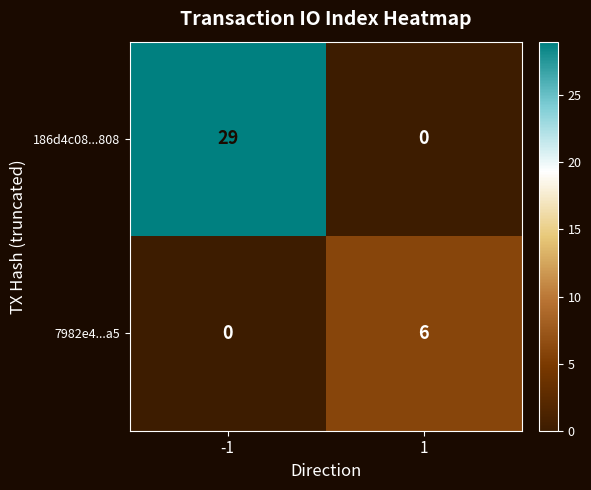

True or false: 186d4c08...808 has a value of 0 at 1.

True